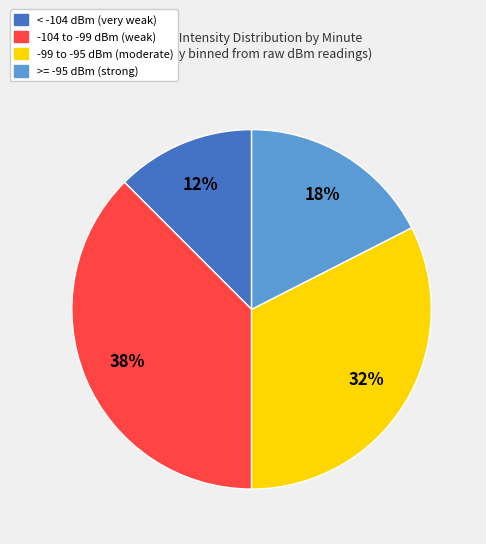

How many slices are in this pie chart?

4